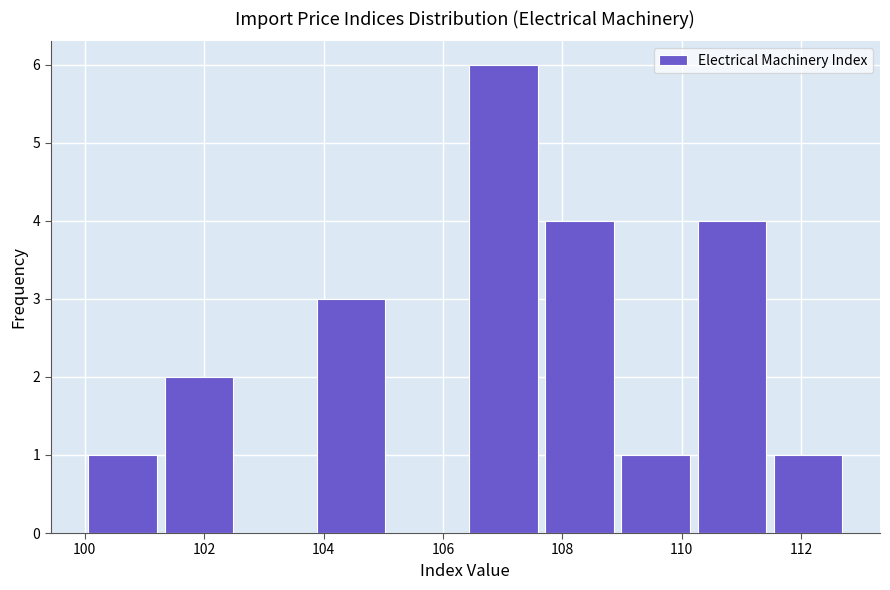

Reading left to right, transcribe this chart: for each bar, give the range it covers on the x-axis and its height. Neither the bar edges nor the heights are printed on the chart, so give them approximately, as read against the axes.

100.0 to 101.2: 1
101.2 to 102.6: 2
102.6 to 103.8: 0
103.8 to 105.2: 3
105.2 to 106.4: 0
106.4 to 107.6: 6
107.6 to 109.0: 4
109.0 to 110.2: 1
110.2 to 111.4: 4
111.4 to 112.8: 1